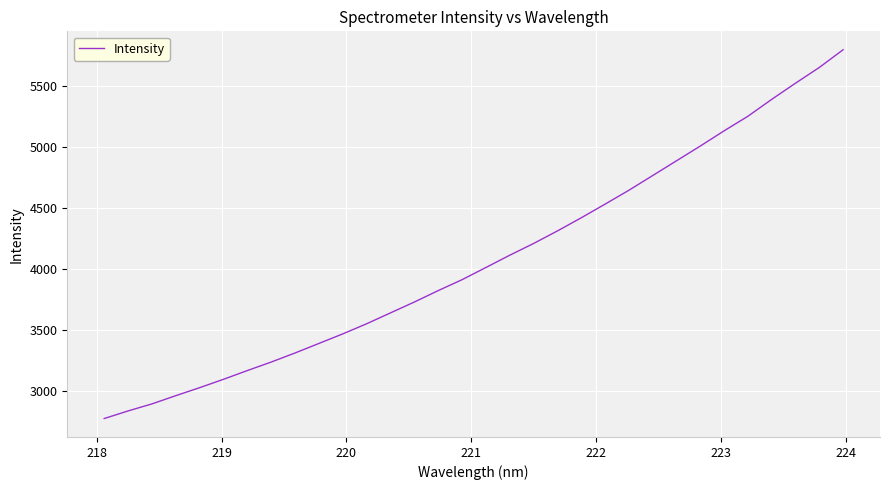

What is the maximum value shown in the chart?

5798.8